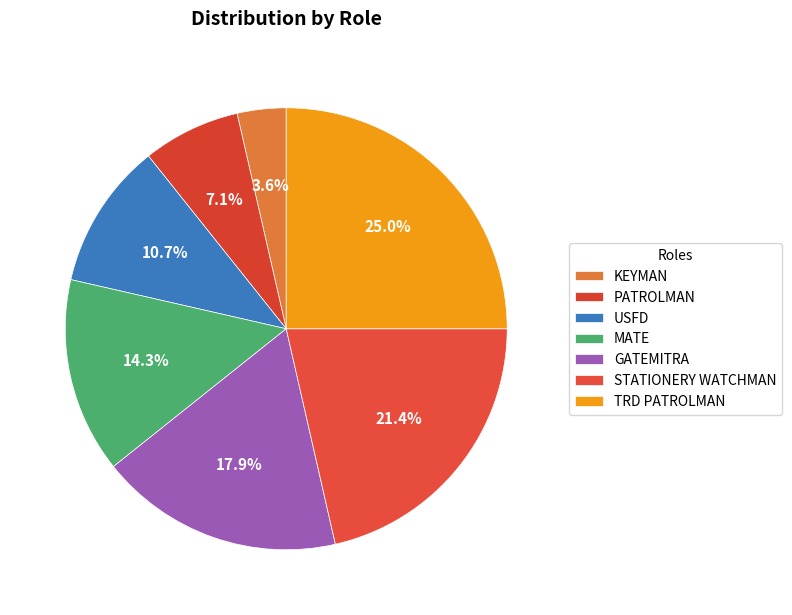

What is the change in value from MATE to STATIONERY WATCHMAN?

+2